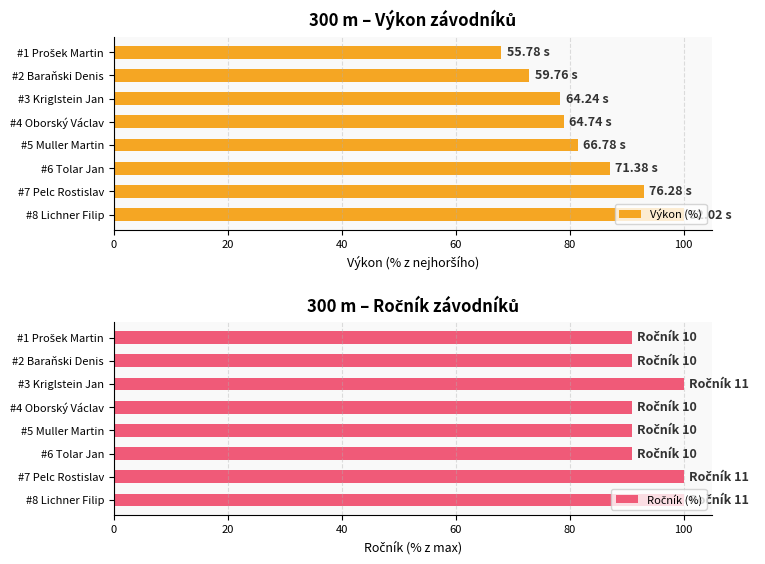

Reading left to right, what are all the values shown in this chart?

Výkon (%): 68.0	72.9	78.3	78.9	81.4	87.0	93.0	100.0
Ročník (%): 90.9	90.9	100.0	90.9	90.9	90.9	100.0	100.0